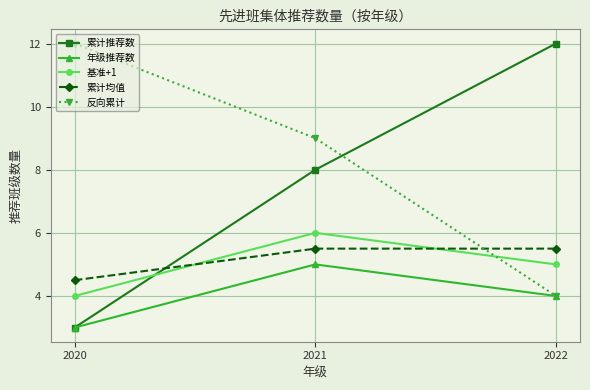

The 反向累计 series shows 1.4 at 2022. True or false?

False